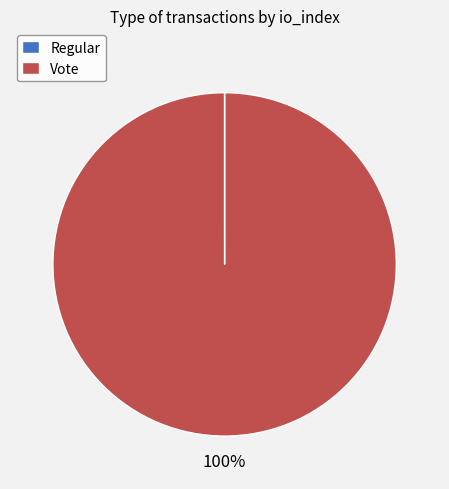

Is there a majority slice in this chart?

Yes